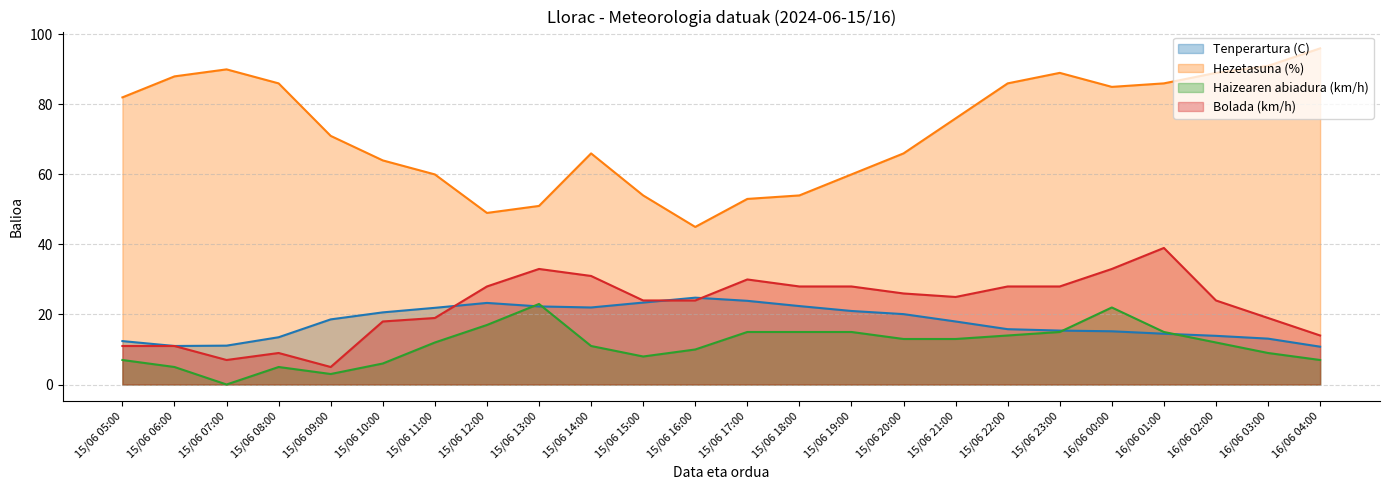

Does the chart have visible grid lines?

Yes